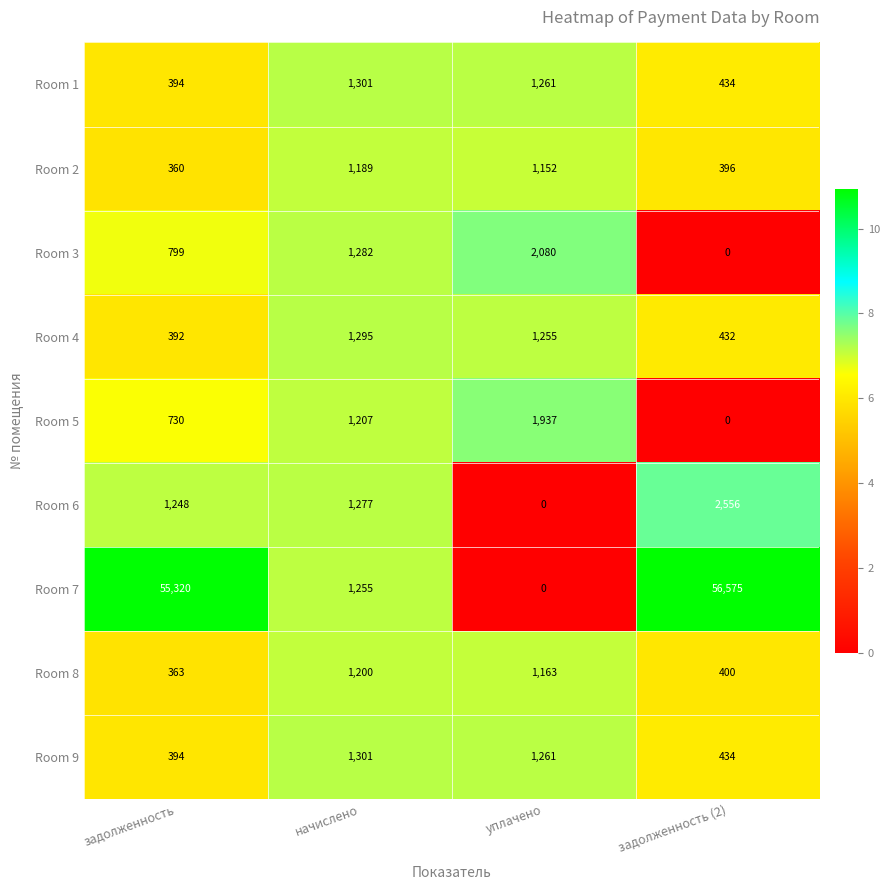

Rank the categories by Room 8 value from highest to lowest.

начислено, уплачено, задолженность (2), задолженность